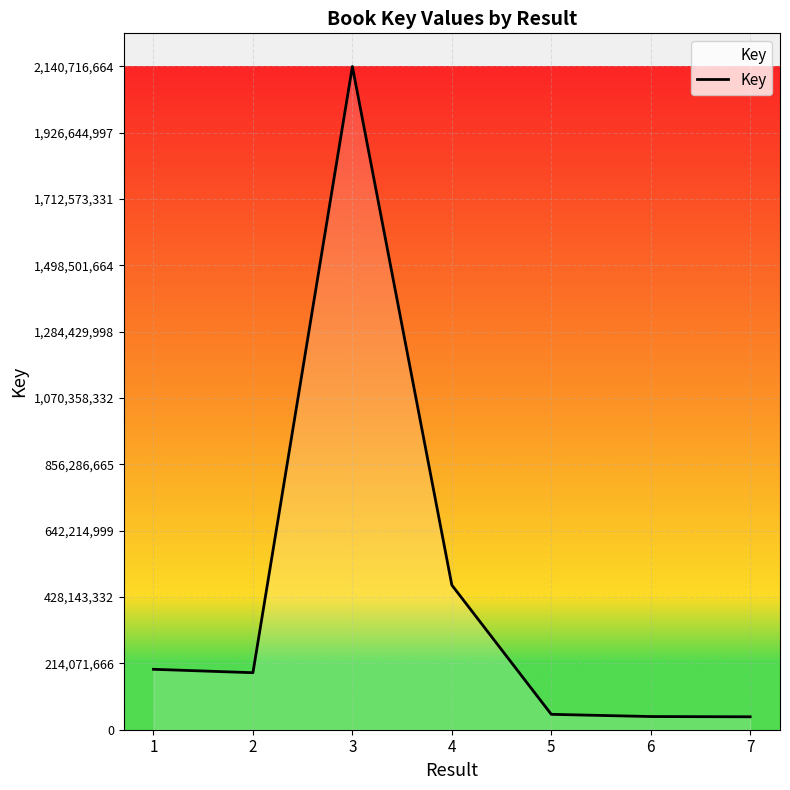

How many values are below 184030172?

3